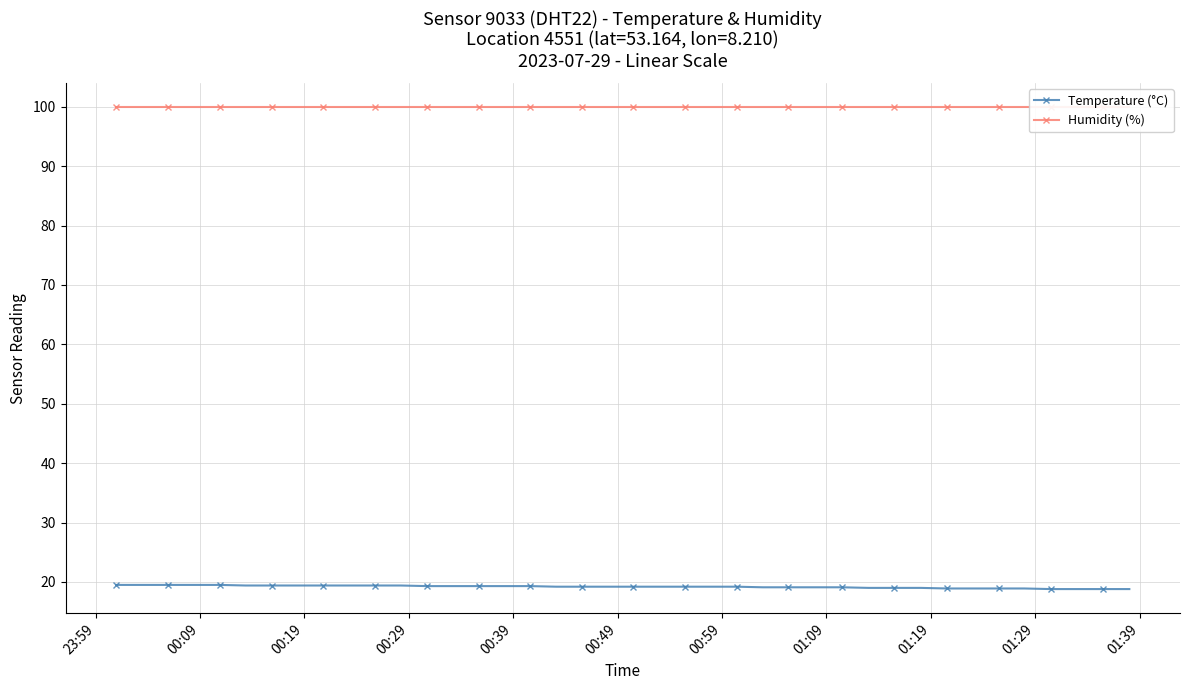

What is the value of the Temperature (°C) point at the 37th from the left?

18.8